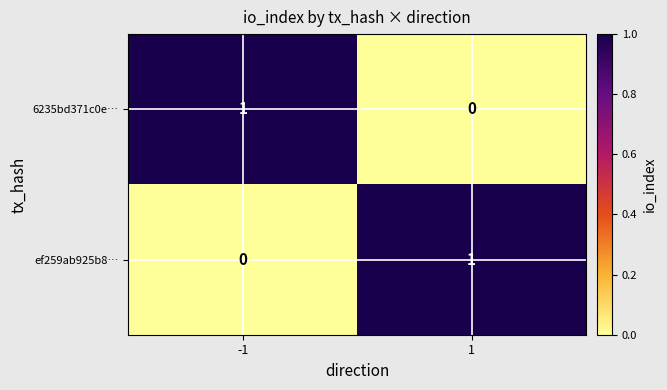

Rank the series at -1 from lowest to highest value.

ef259ab925b8…, 6235bd371c0e…